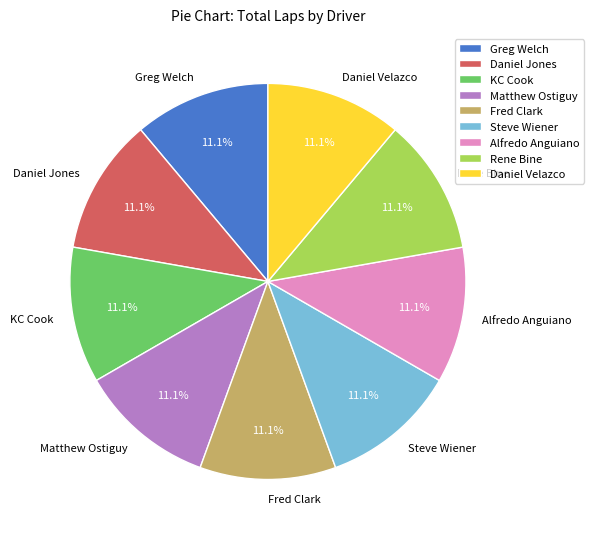

Count the number of slices in the pie.

9